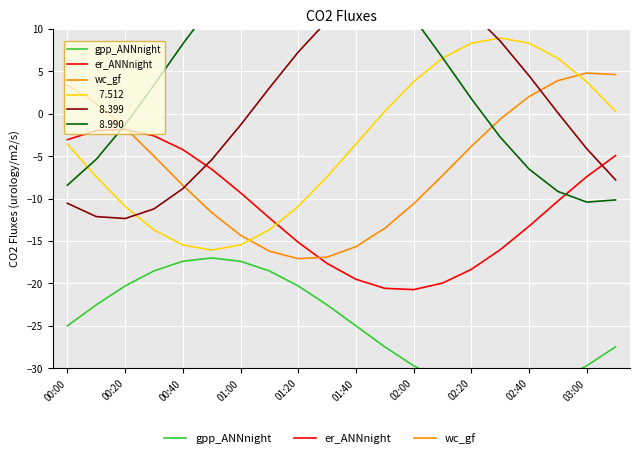

At which category is the sum across all series the highest?

00:20